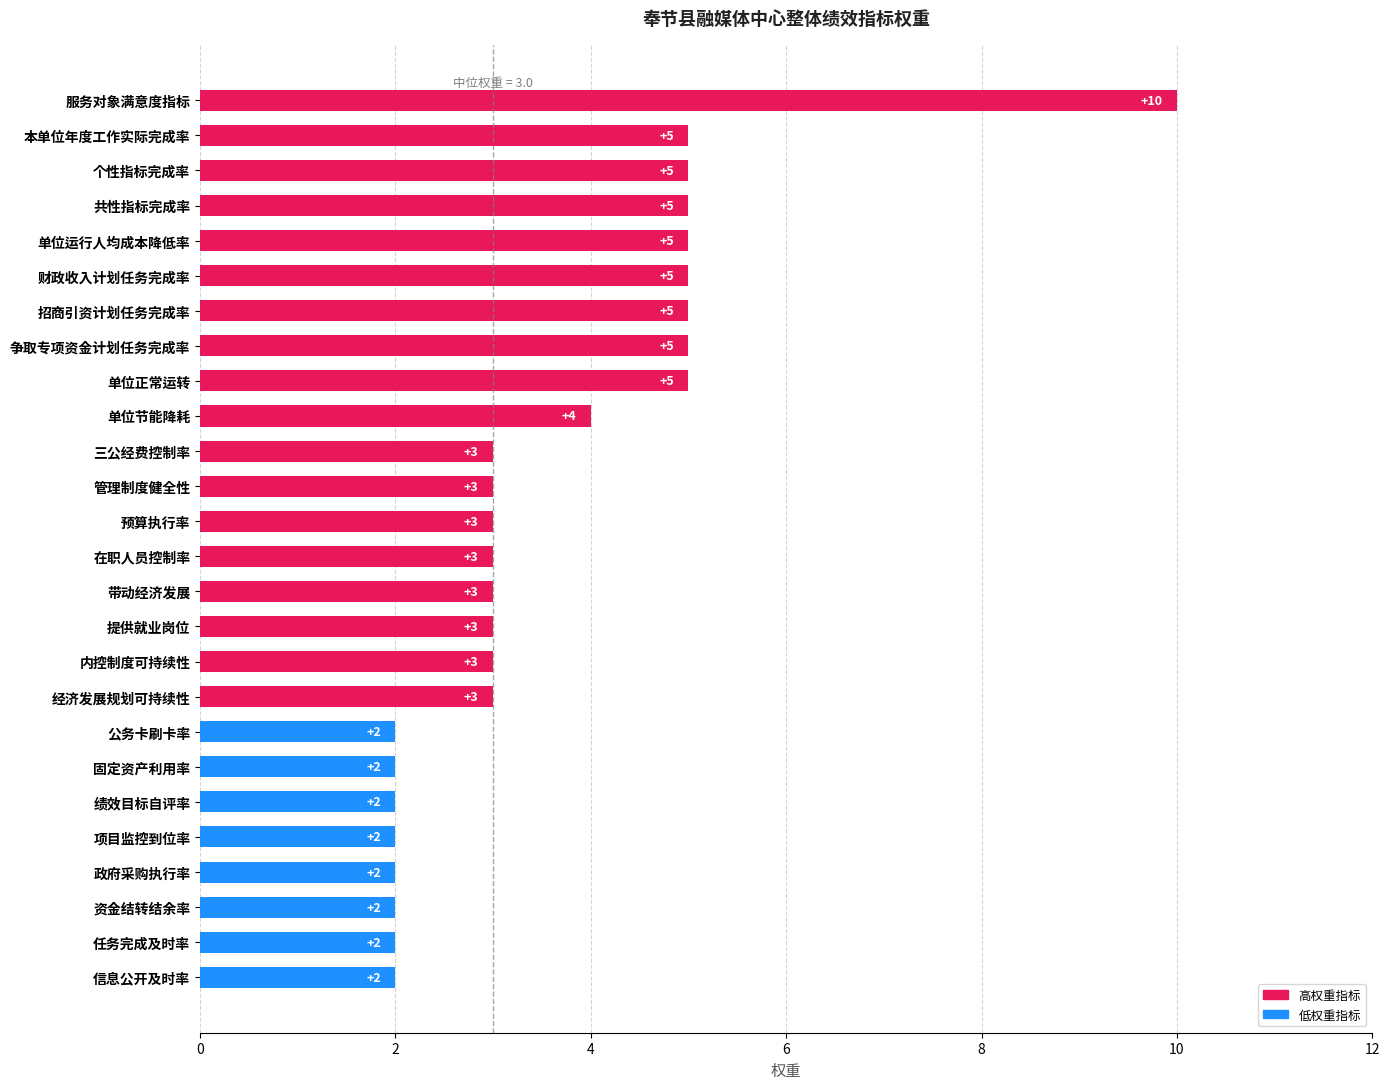

What is the difference between the maximum and minimum values?

8